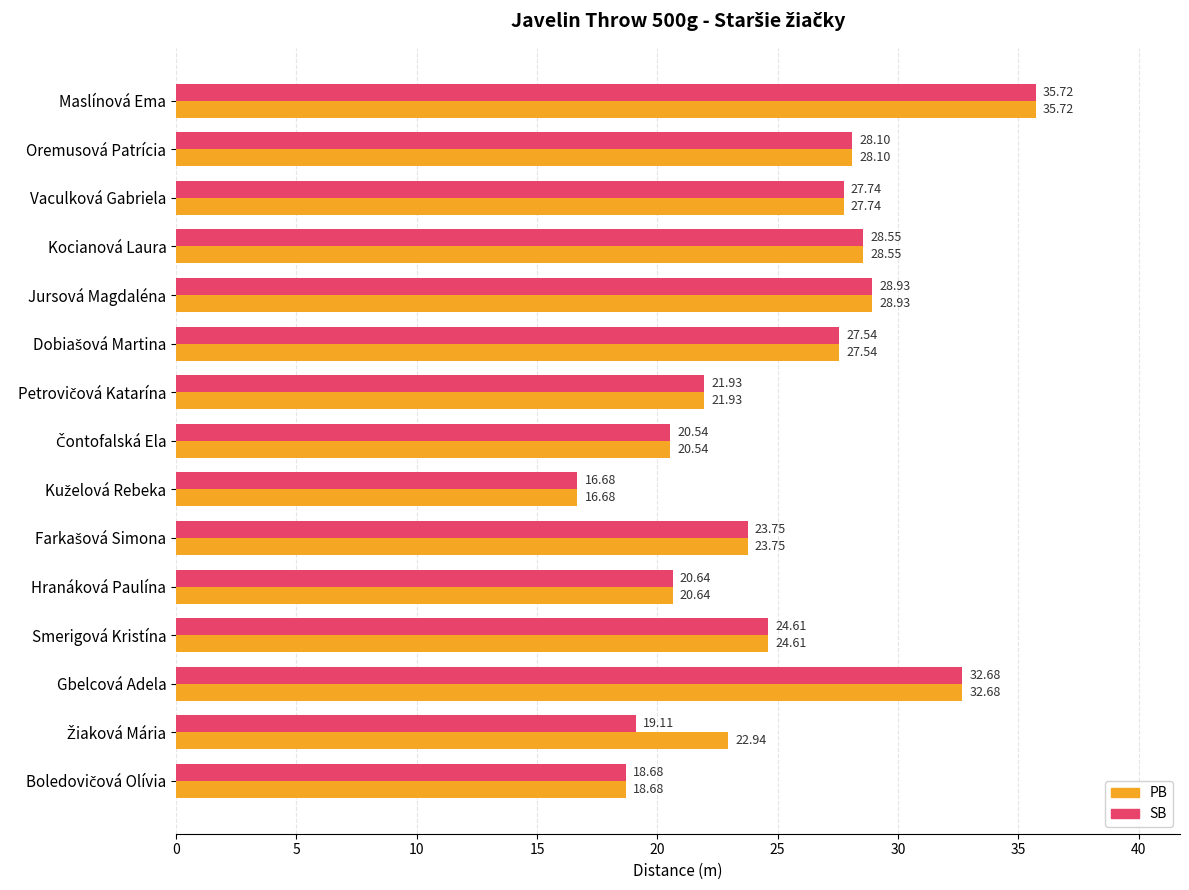

At which category is the sum across all series the highest?

Maslínová Ema